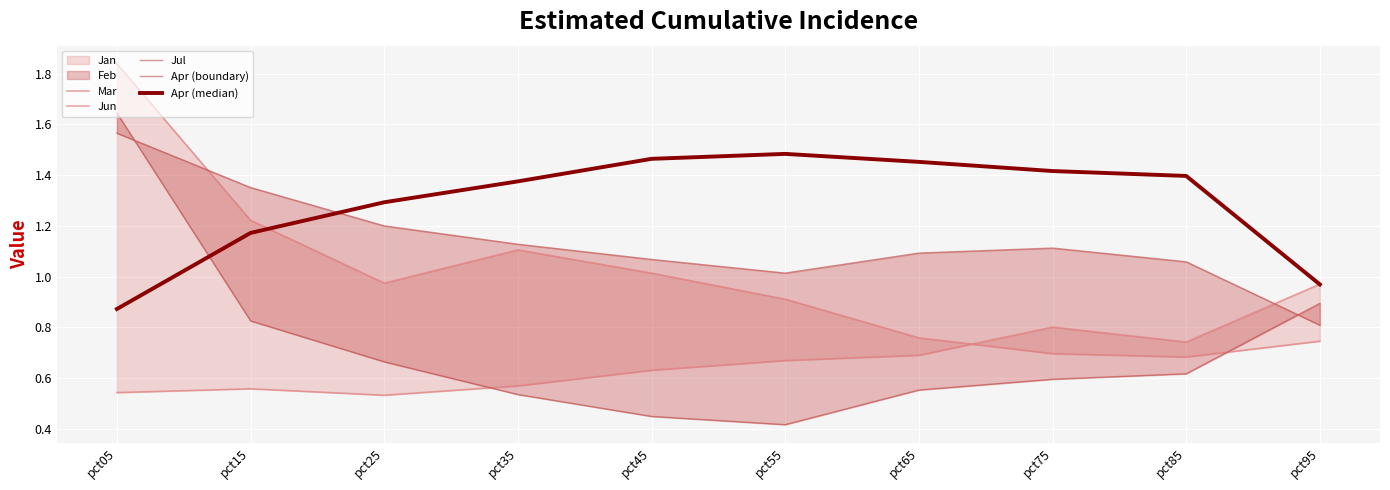

Rank the categories by Apr (median) value from highest to lowest.

pct55, pct45, pct65, pct75, pct85, pct35, pct25, pct15, pct95, pct05